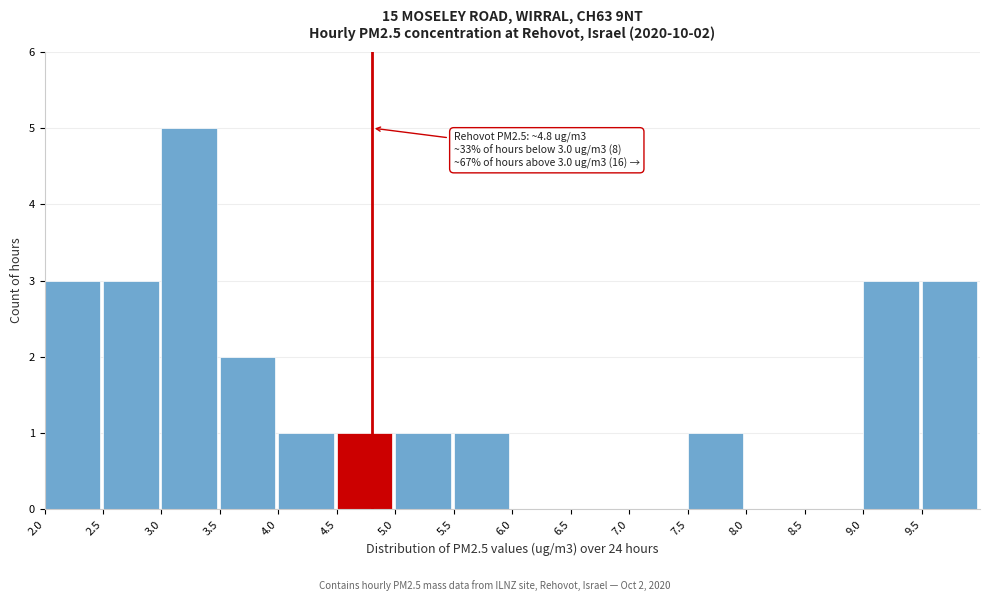

Over which range of the x-axis is the bar tallest?

3.0 to 3.5